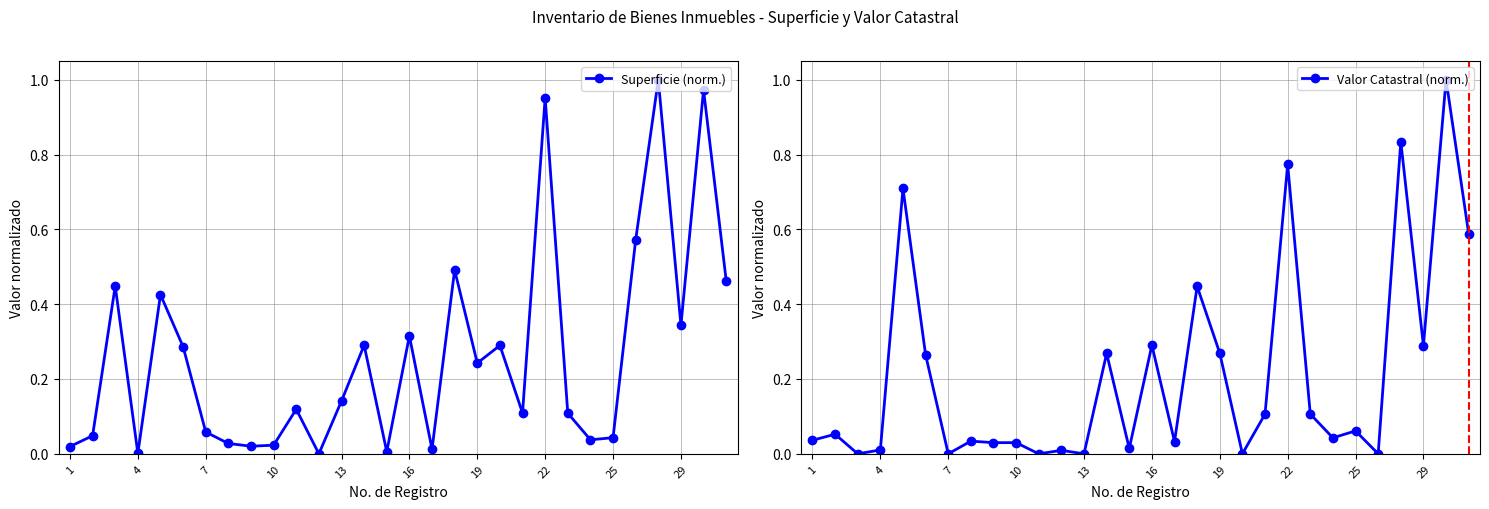

What is the maximum value for Valor Catastral (norm.)?

1.0